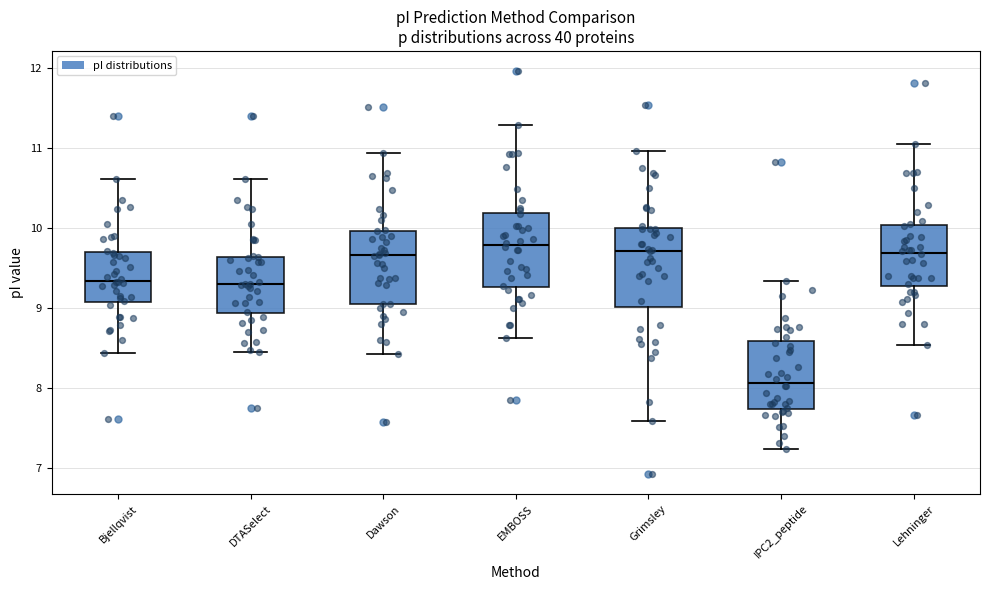

Reading left to right, transcribe this box plot: for each box, give where its median line is, the range the box spans, and where its two whiskers end, as read against the y-axis. The values are not printed on the chart, so give them approximately, as read against the axis.

Bjellqvist: median 9.3, box 9.1 to 9.7, whiskers 8.4 to 10.6
DTASelect: median 9.3, box 8.9 to 9.6, whiskers 8.4 to 10.6
Dawson: median 9.7, box 9.0 to 10.0, whiskers 8.4 to 10.9
EMBOSS: median 9.8, box 9.3 to 10.2, whiskers 8.6 to 11.3
Grimsley: median 9.7, box 9.0 to 10.0, whiskers 7.6 to 11.0
IPC2_peptide: median 8.1, box 7.7 to 8.6, whiskers 7.2 to 9.3
Lehninger: median 9.7, box 9.3 to 10.0, whiskers 8.5 to 11.1